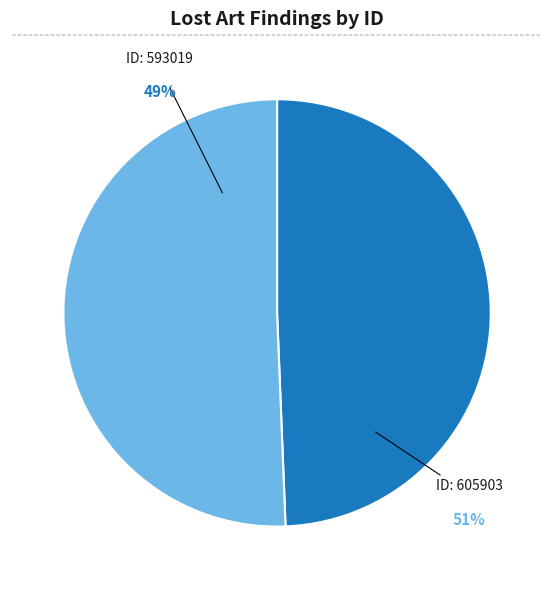

How much of the chart is everything except 605903?

49.4%